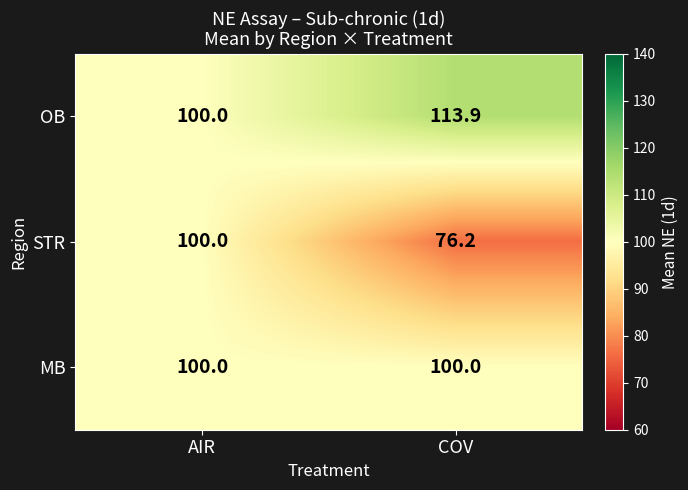

Read the OB value at AIR.

100.0